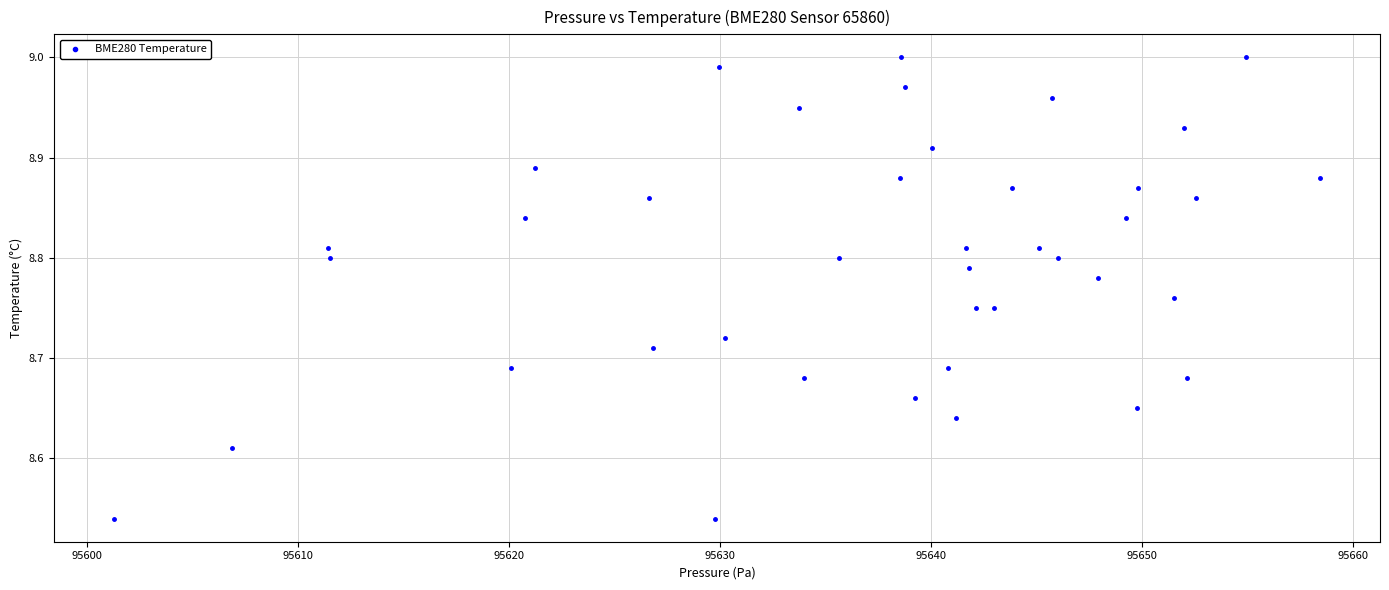

What is the range of X values (max minus min)?

57.1